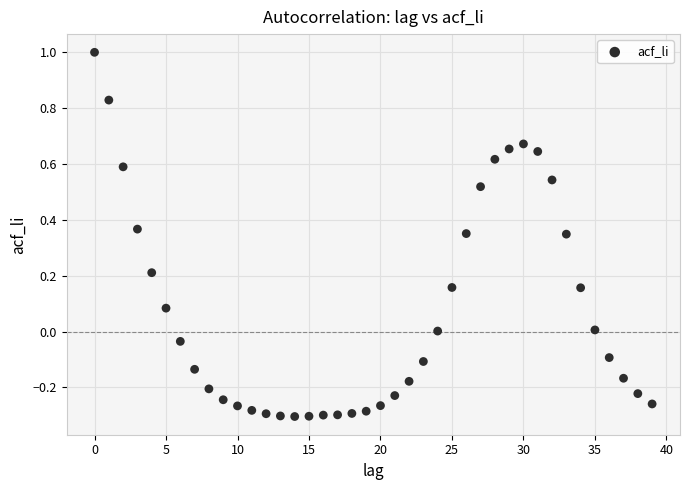

What is the range of Y values (max minus min)?

1.3